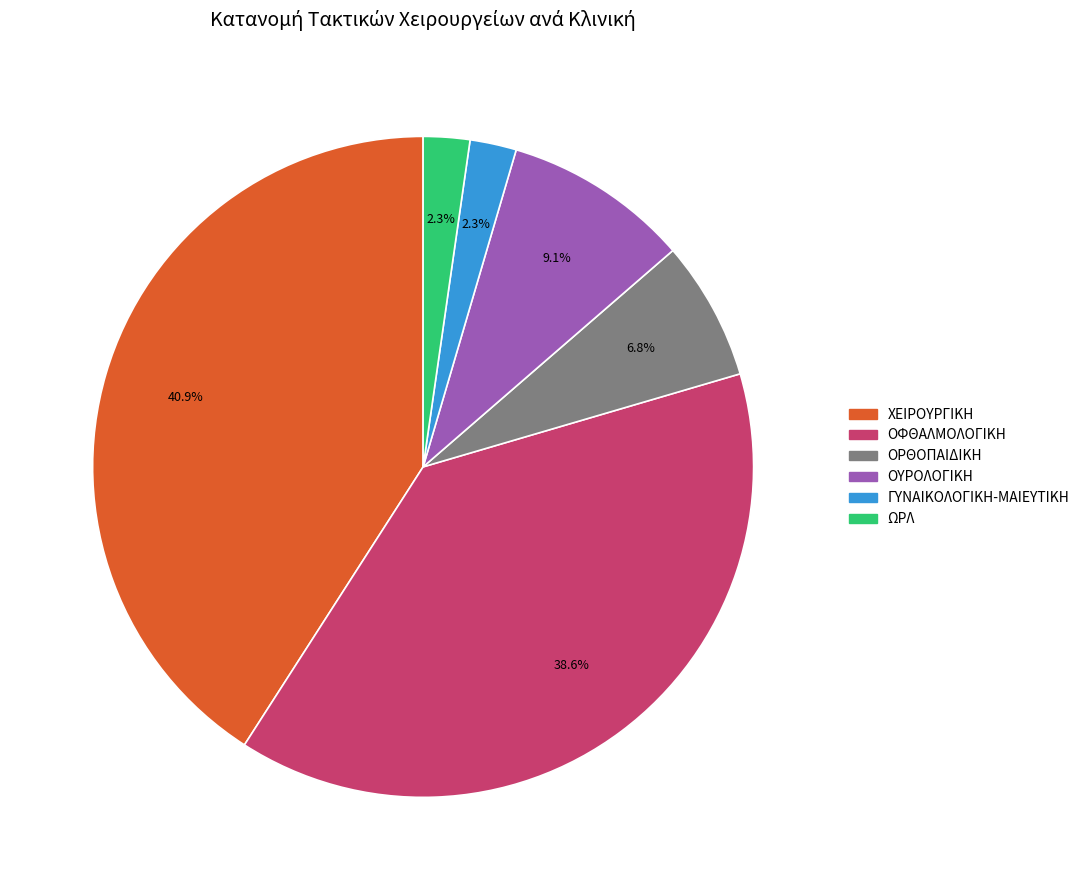

What is the total percentage of ΟΥΡΟΛΟΓΙΚΗ and ΟΡΘΟΠΑΙΔΙΚΗ?

15.9%